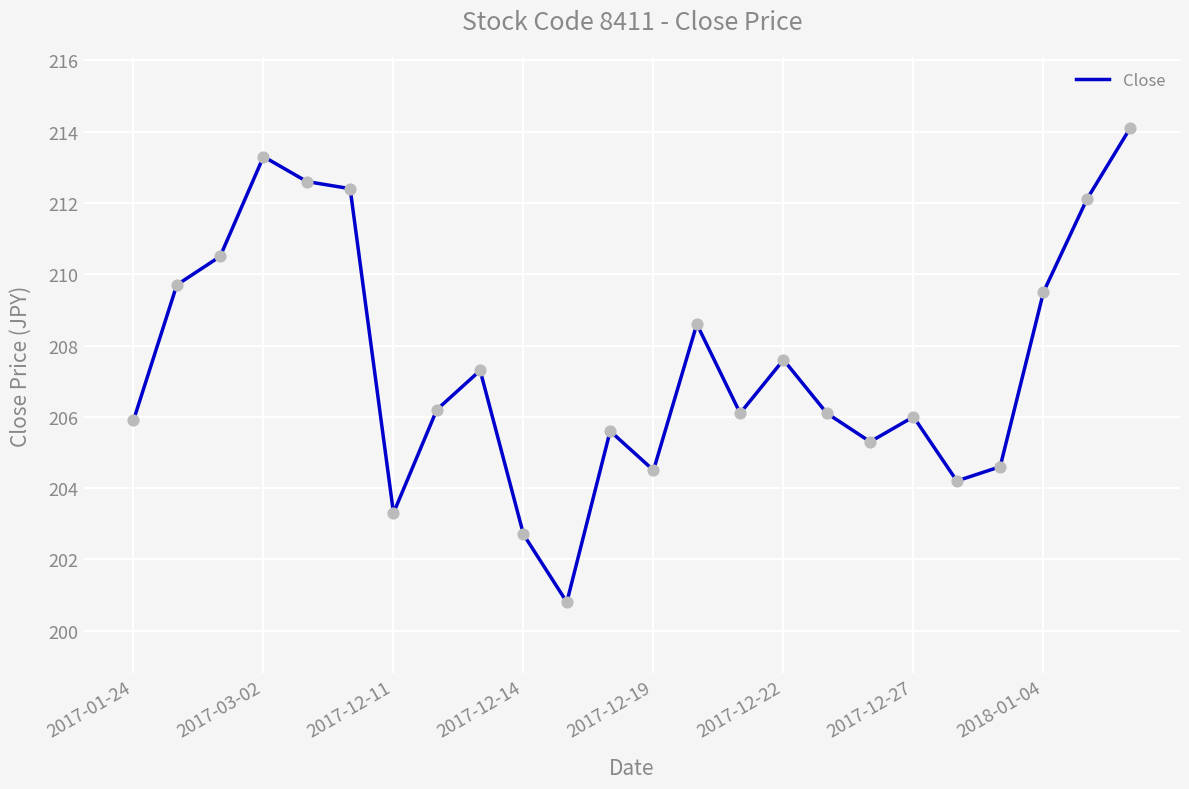

What is the difference between the maximum and minimum values?

13.3